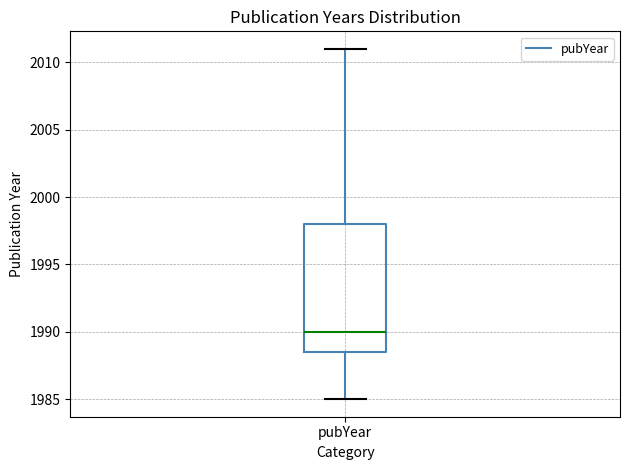

Where is the lower edge of the box for pubYear on the y-axis? The values are not printed on the chart, so give them approximately, as read against the axis.

1988.5